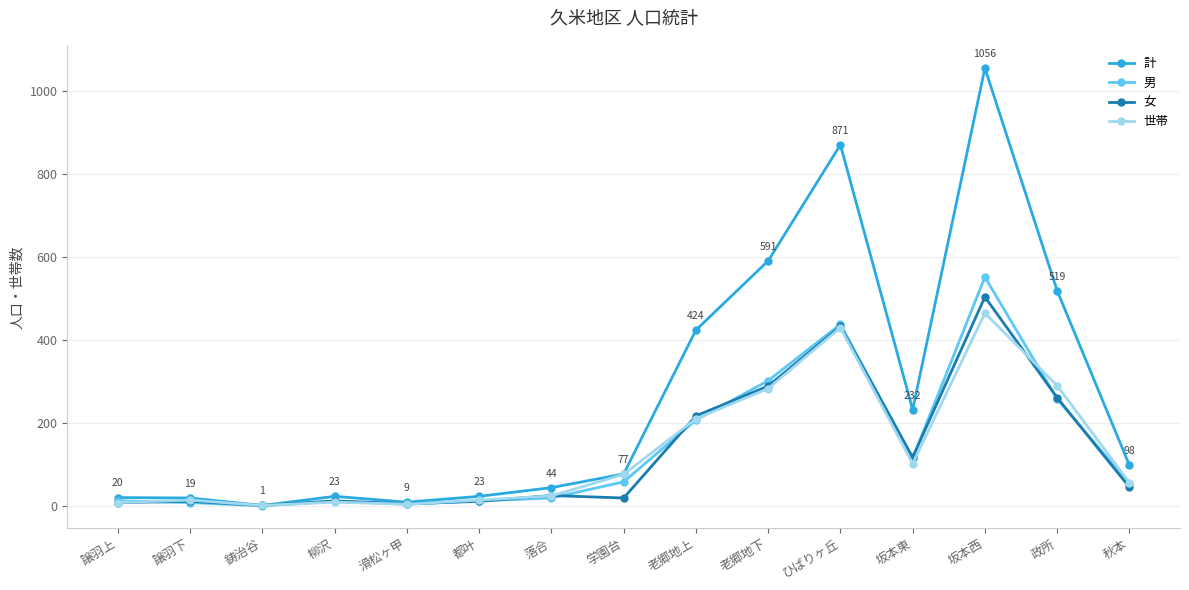

What is the highest value of the 世帯 series?

465